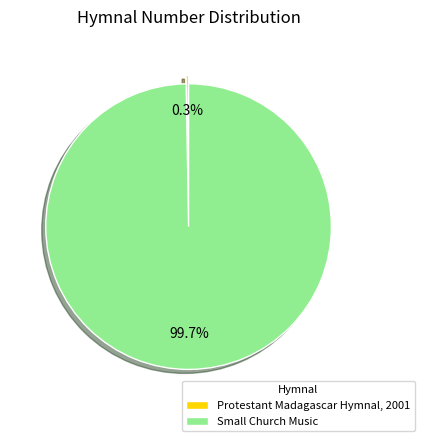

Is Small Church Music the majority of the pie?

Yes